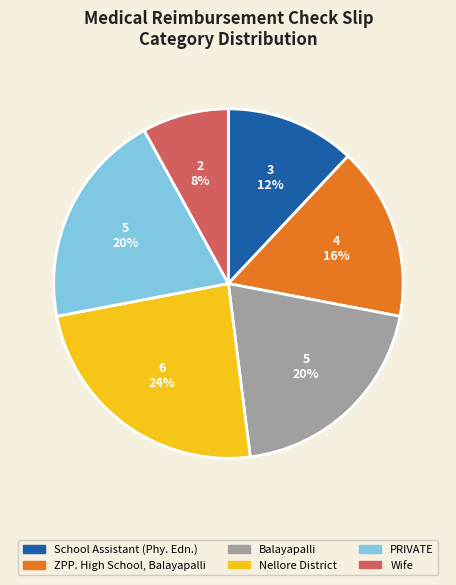

To the nearest percent, what is the combined percentage of ZPP. High School, Balayapalli and Nellore District?

40%